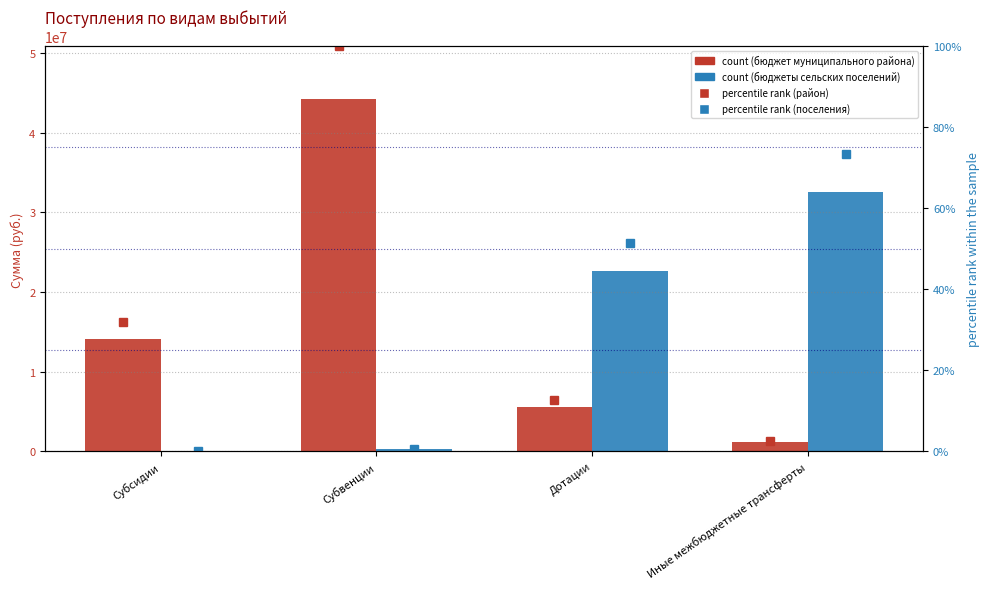

Between Субвенции and Дотации, which series saw the biggest shift?

бюджет муниципального района